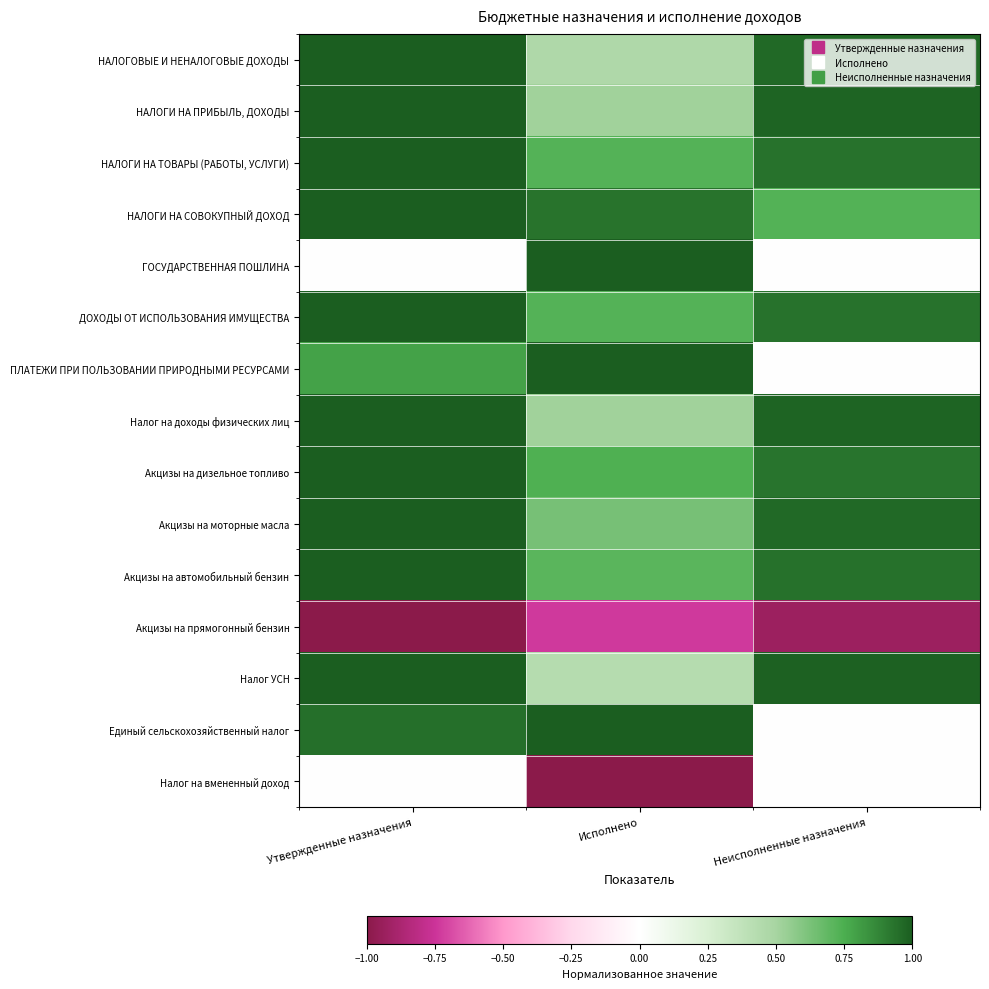

Reading left to right, extract all data points from this chart.

НАЛОГОВЫЕ И НЕНАЛОГОВЫЕ ДОХОДЫ: Утвержденные назначения=1.0	Исполнено=0.5	Неисполненные назначения=1.0
НАЛОГИ НА ПРИБЫЛЬ, ДОХОДЫ: Утвержденные назначения=1.0	Исполнено=0.5	Неисполненные назначения=1.0
НАЛОГИ НА ТОВАРЫ (РАБОТЫ, УСЛУГИ): Утвержденные назначения=1.0	Исполнено=0.7	Неисполненные назначения=0.9
НАЛОГИ НА СОВОКУПНЫЙ ДОХОД: Утвержденные назначения=1.0	Исполнено=0.9	Неисполненные назначения=0.7
ГОСУДАРСТВЕННАЯ ПОШЛИНА: Утвержденные назначения=0.0	Исполнено=1.0	Неисполненные назначения=0.0
ДОХОДЫ ОТ ИСПОЛЬЗОВАНИЯ ИМУЩЕСТВА: Утвержденные назначения=1.0	Исполнено=0.7	Неисполненные назначения=0.9
ПЛАТЕЖИ ПРИ ПОЛЬЗОВАНИИ ПРИРОДНЫМИ РЕСУРСАМИ: Утвержденные назначения=0.8	Исполнено=1.0	Неисполненные назначения=0.0
Налог на доходы физических лиц: Утвержденные назначения=1.0	Исполнено=0.5	Неисполненные назначения=1.0
Акцизы на дизельное топливо: Утвержденные назначения=1.0	Исполнено=0.7	Неисполненные назначения=0.9
Акцизы на моторные масла: Утвержденные назначения=1.0	Исполнено=0.6	Неисполненные назначения=1.0
Акцизы на автомобильный бензин: Утвержденные назначения=1.0	Исполнено=0.7	Неисполненные назначения=0.9
Акцизы на прямогонный бензин: Утвержденные назначения=-1.0	Исполнено=-0.7	Неисполненные назначения=-0.9
Налог УСН: Утвержденные назначения=1.0	Исполнено=0.4	Неисполненные назначения=1.0
Единый сельскохозяйственный налог: Утвержденные назначения=0.9	Исполнено=1.0	Неисполненные назначения=0.0
Налог на вмененный доход: Утвержденные назначения=0.0	Исполнено=-1.0	Неисполненные назначения=0.0